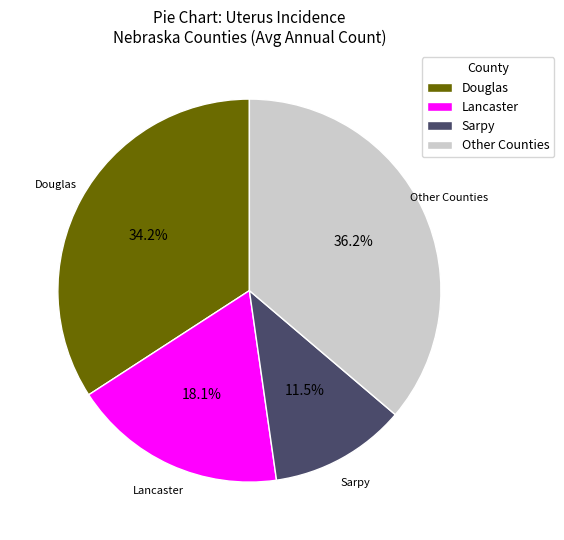

What is the ratio of the value at Other Counties to the value at Douglas?

1.1